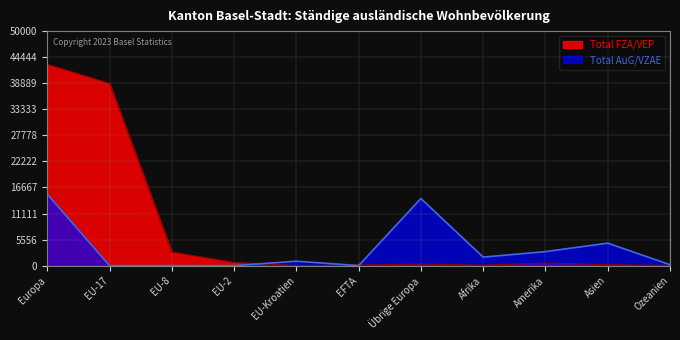

How many data points in Total AuG/VZAE are above 944?

5